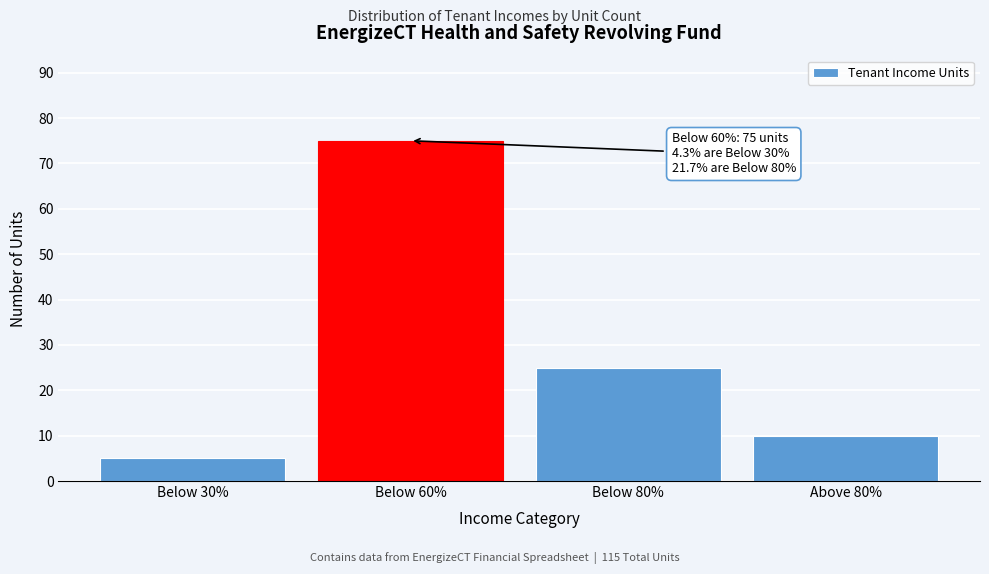

Reading left to right, transcribe all the data shown in this chart.

5	75	25	10